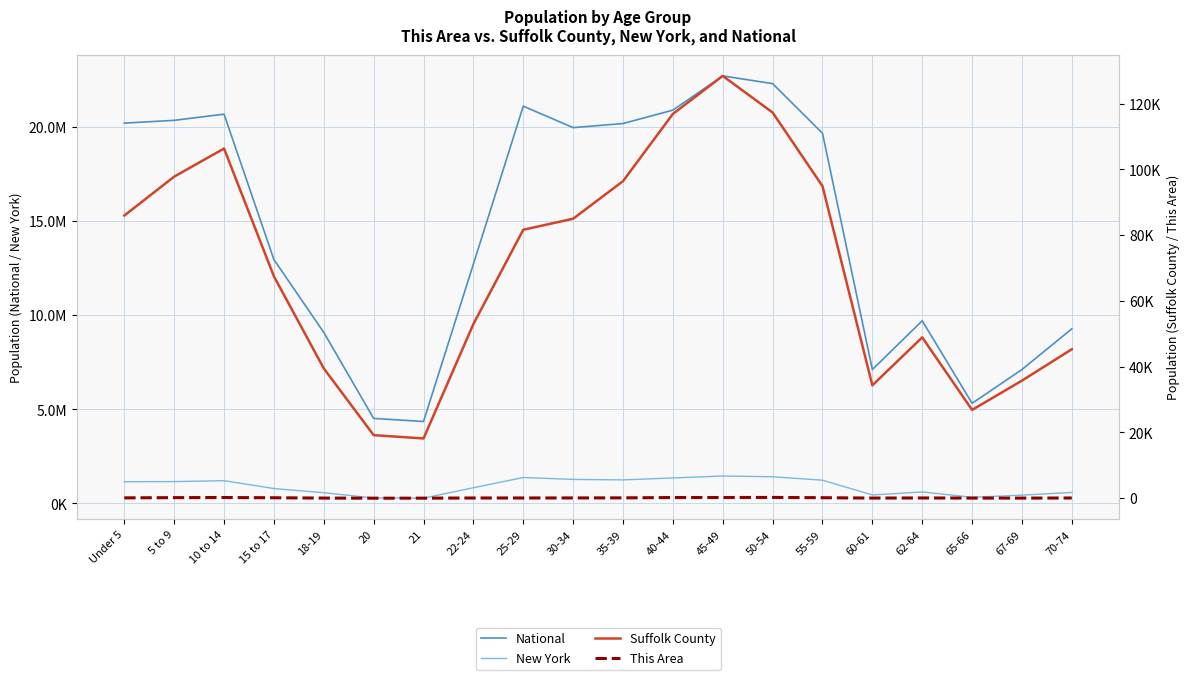

What is the label of the 5th point from the right?

60-61